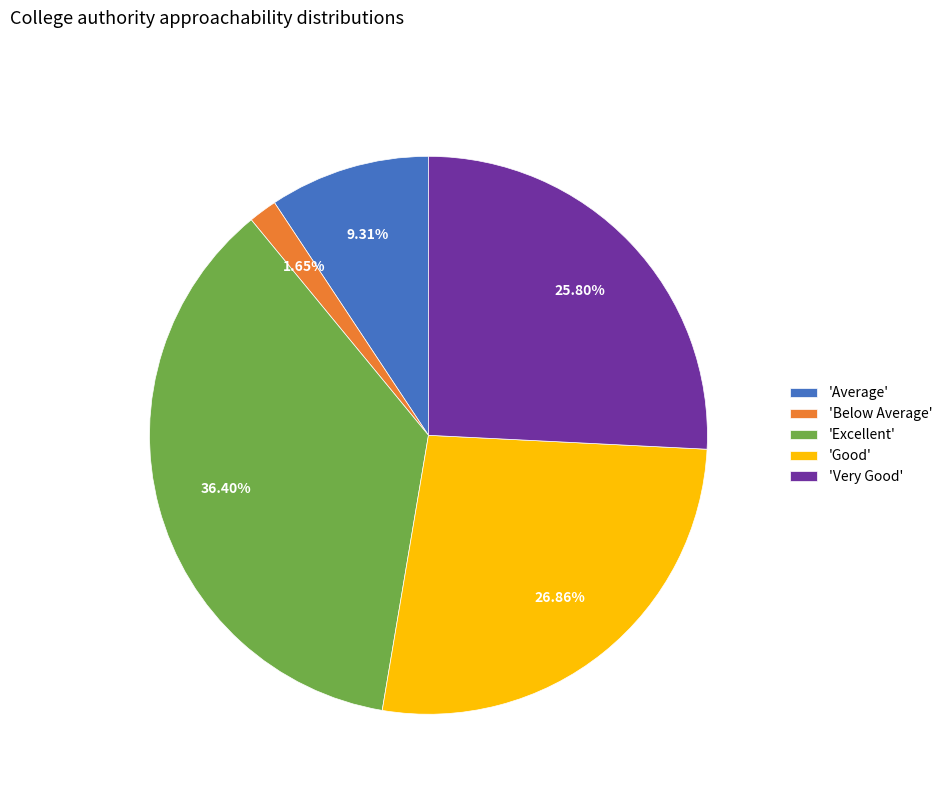

To the nearest percent, what is the average slice percentage?

20%